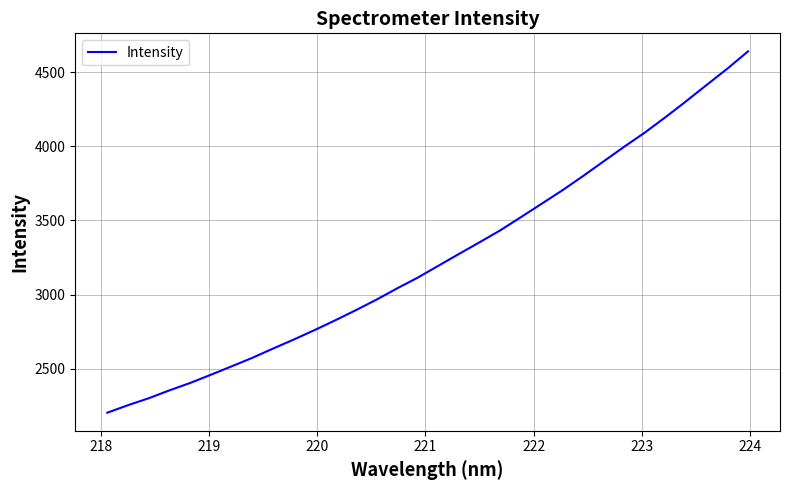

What is the maximum value shown in the chart?

4640.4